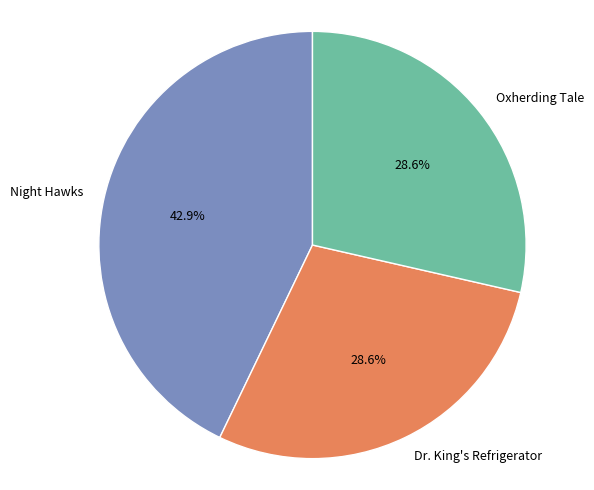

Approximately how many times larger is the value at Dr. King's Refrigerator compared to Night Hawks?

0.7